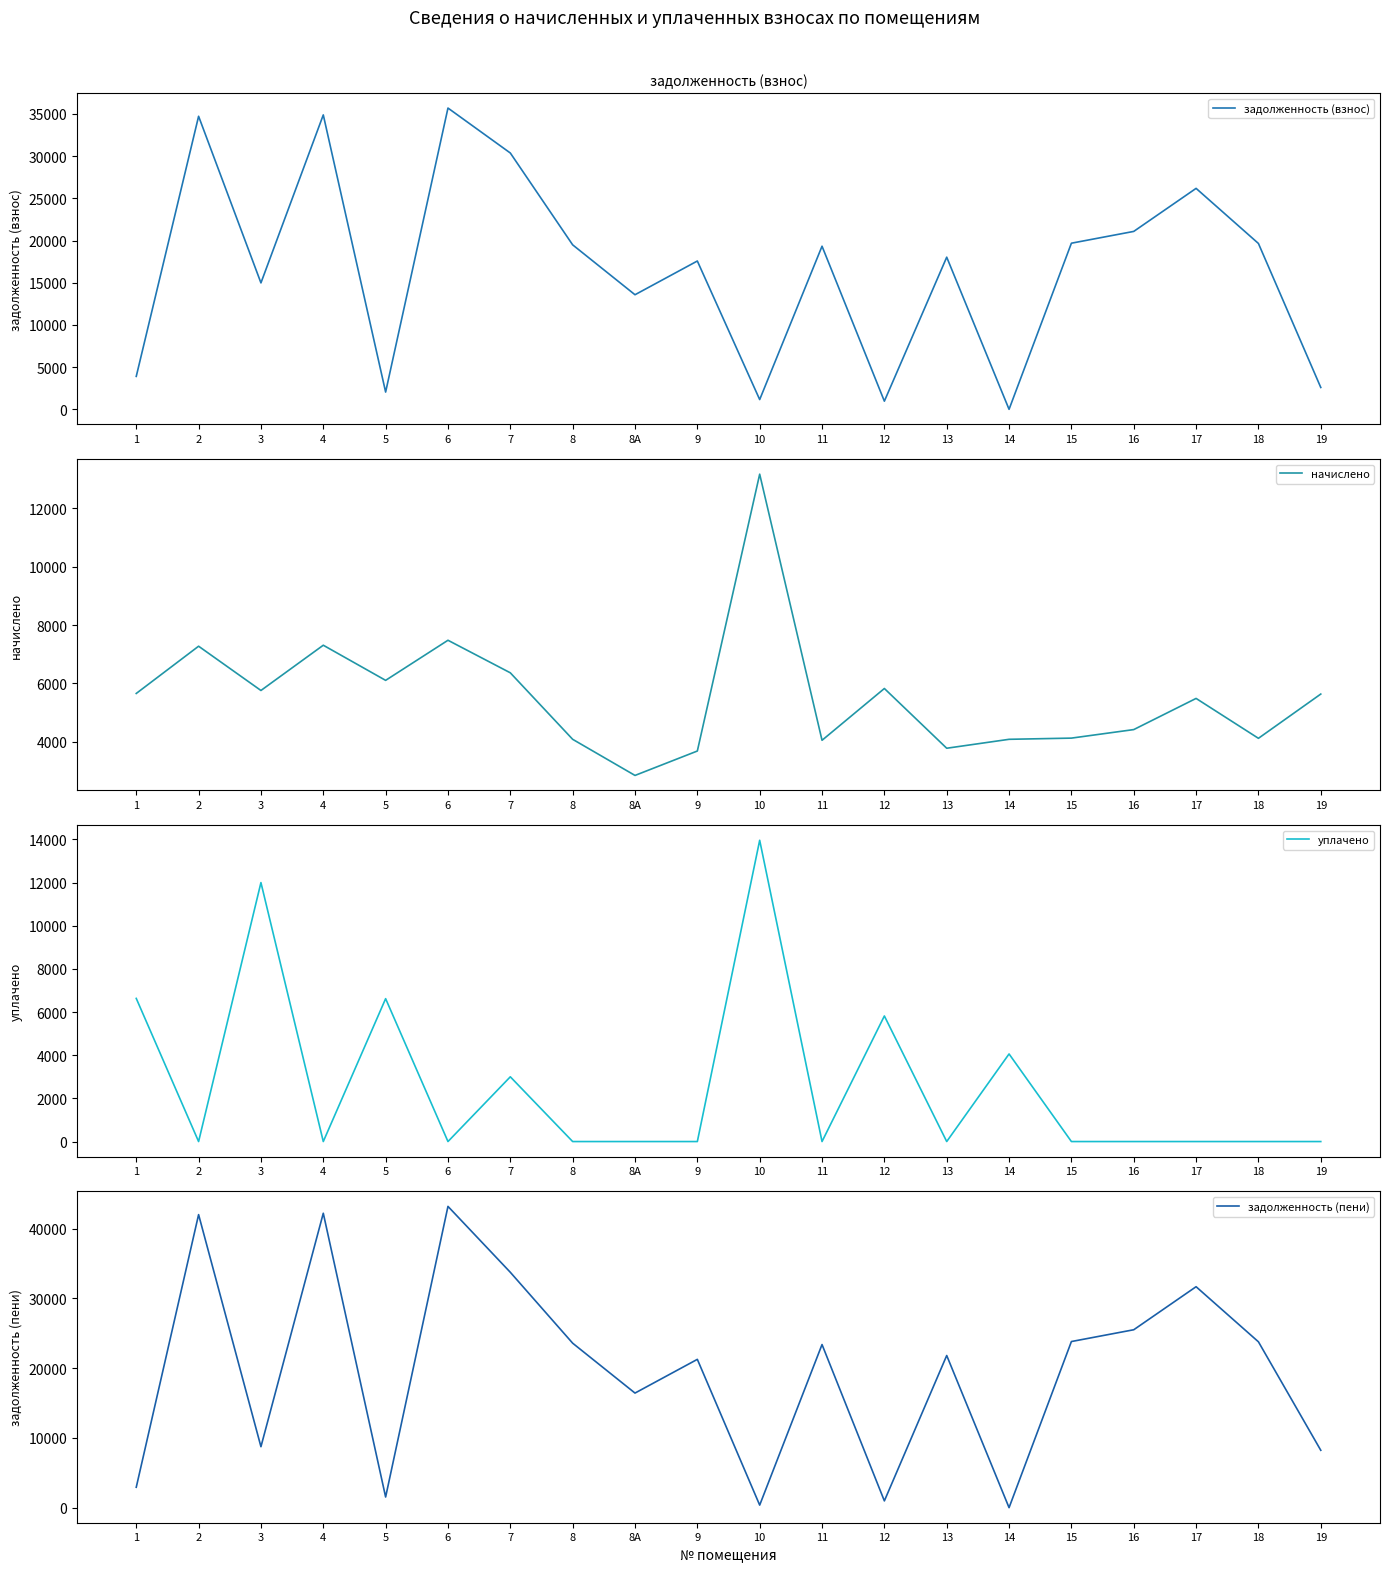

What is the value of the задолженность (взнос) point at the 16th from the left?

19685.3